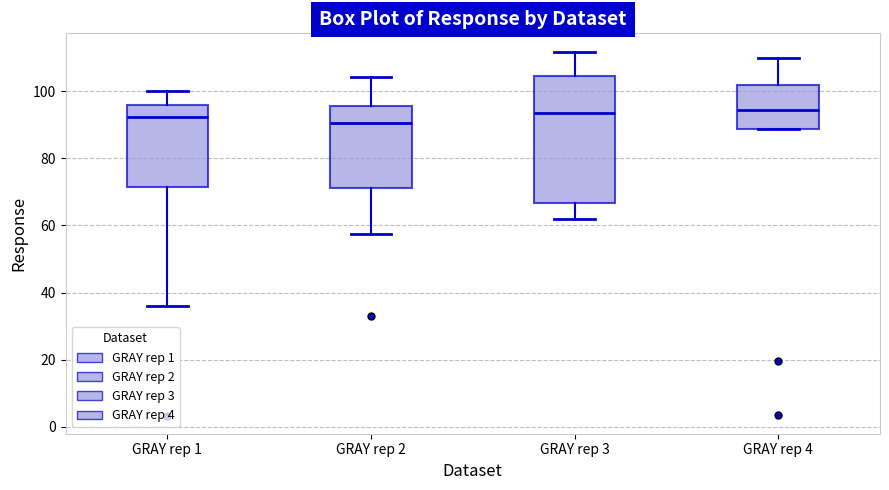

Where is the lower edge of the box for GRAY rep 3 on the y-axis? The values are not printed on the chart, so give them approximately, as read against the axis.

66